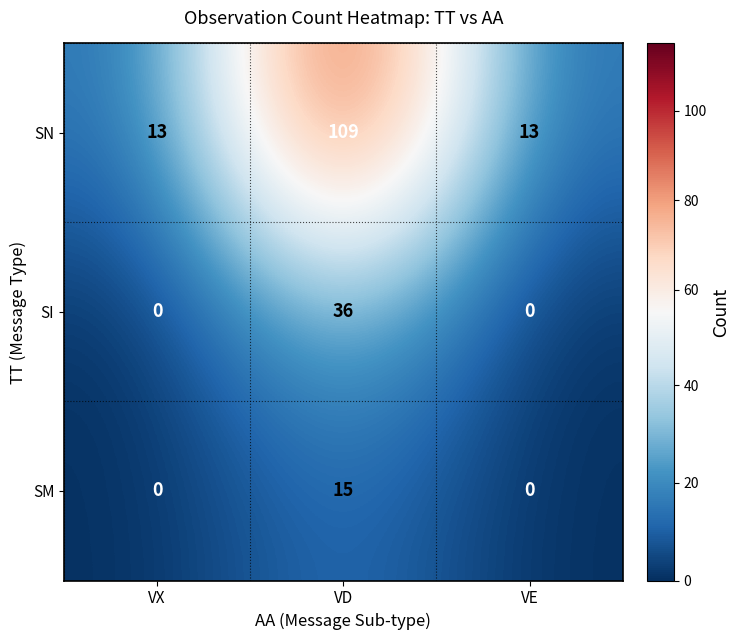

What is the difference between the maximum and second lowest values in the SN series?

96